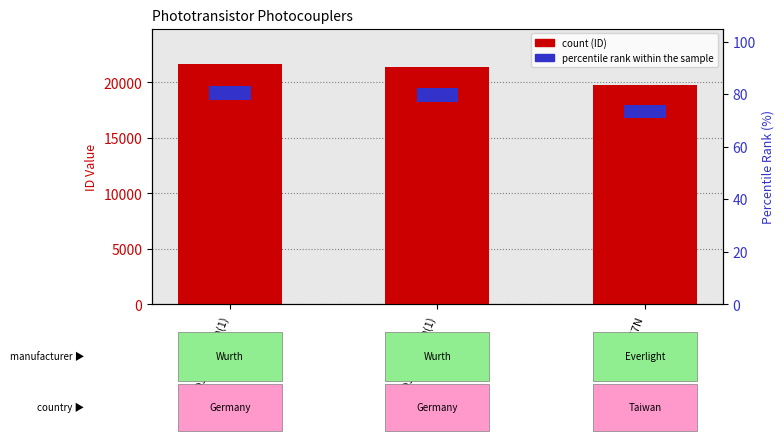

At which label is the value closest to 20677?

140356145000(1)